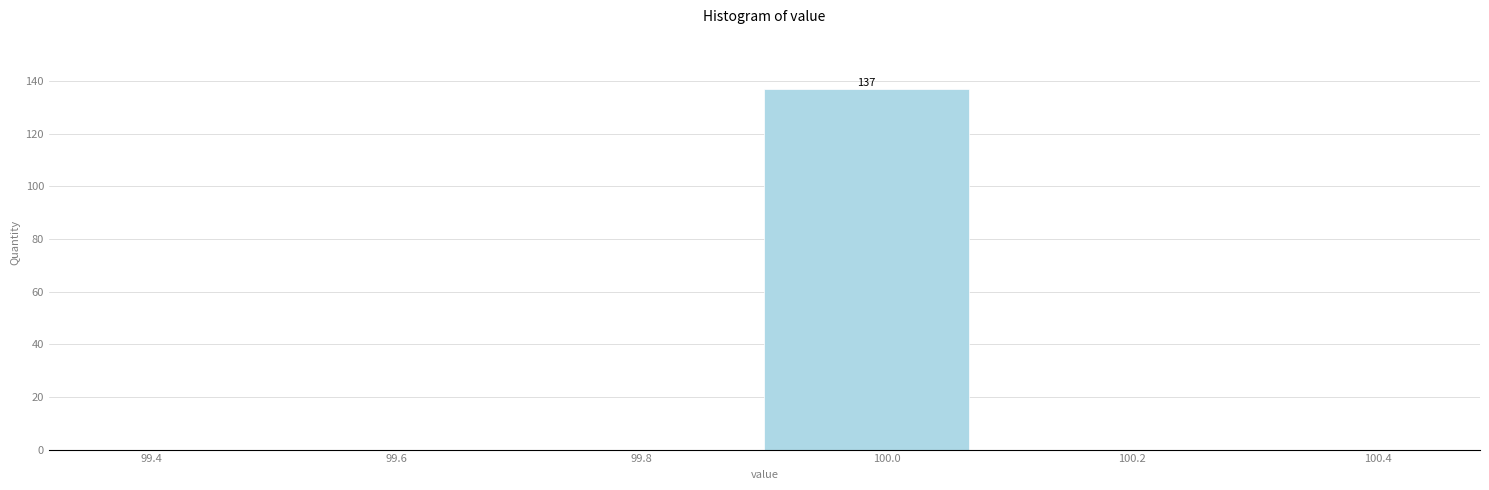

Over which range of the x-axis is the bar tallest?

99.90 to 100.06